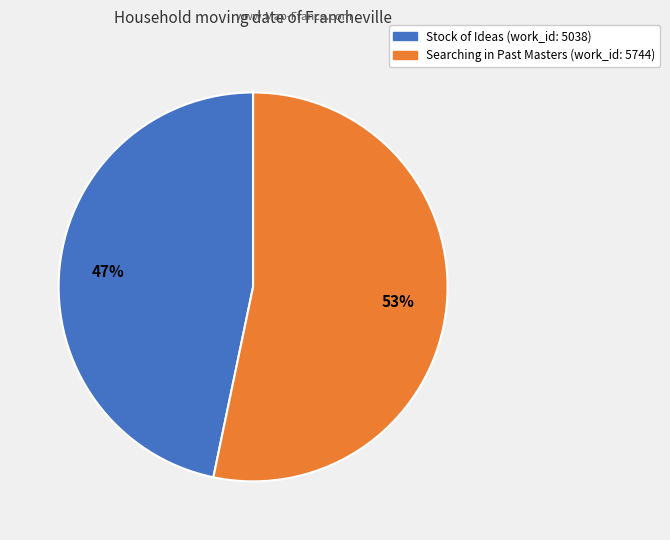

Combined, do Stock of Ideas and Searching in Past Masters account for over 50%?

Yes